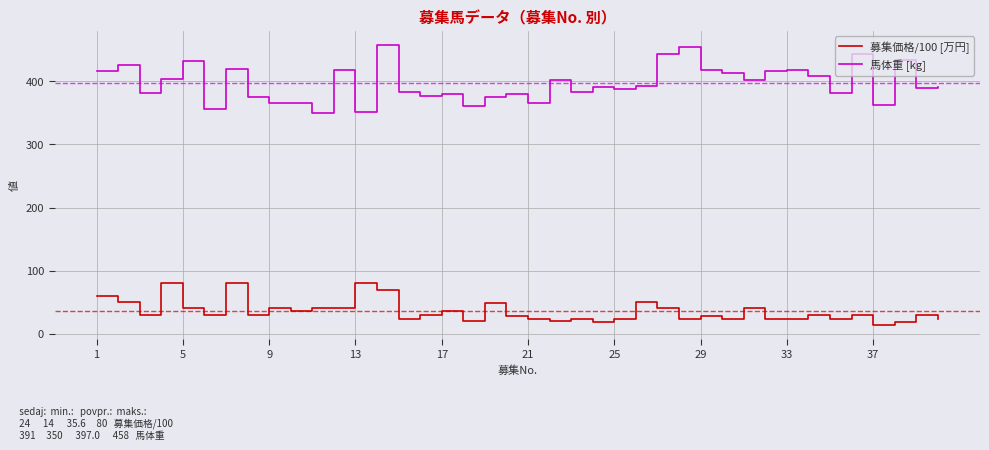

True or false: 募集価格/100 [万円] and 馬体重 [kg] intersect in this chart.

False